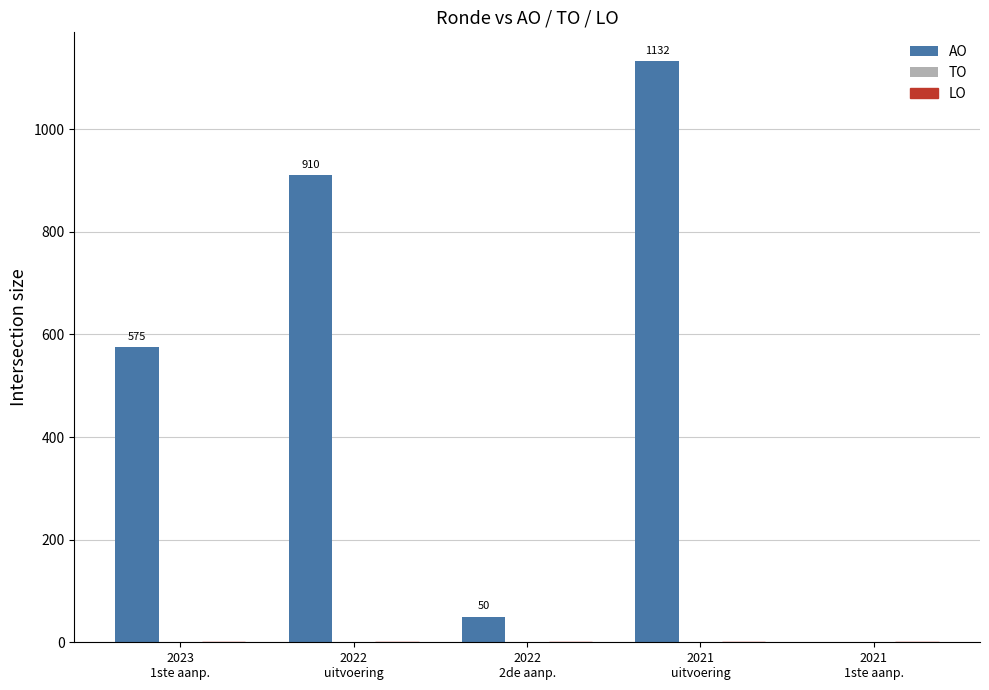

What is the maximum value shown in the chart?

1132